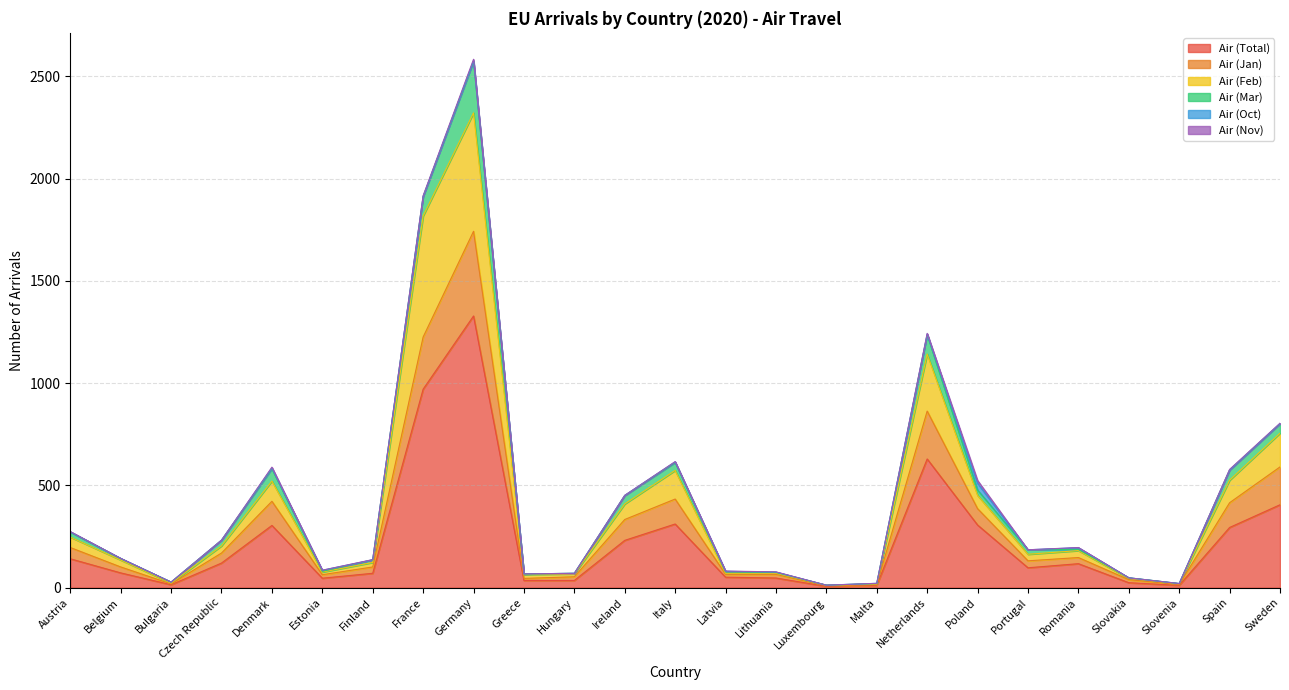

What is the difference between the Air (Total) values at Luxembourg and Spain?

288